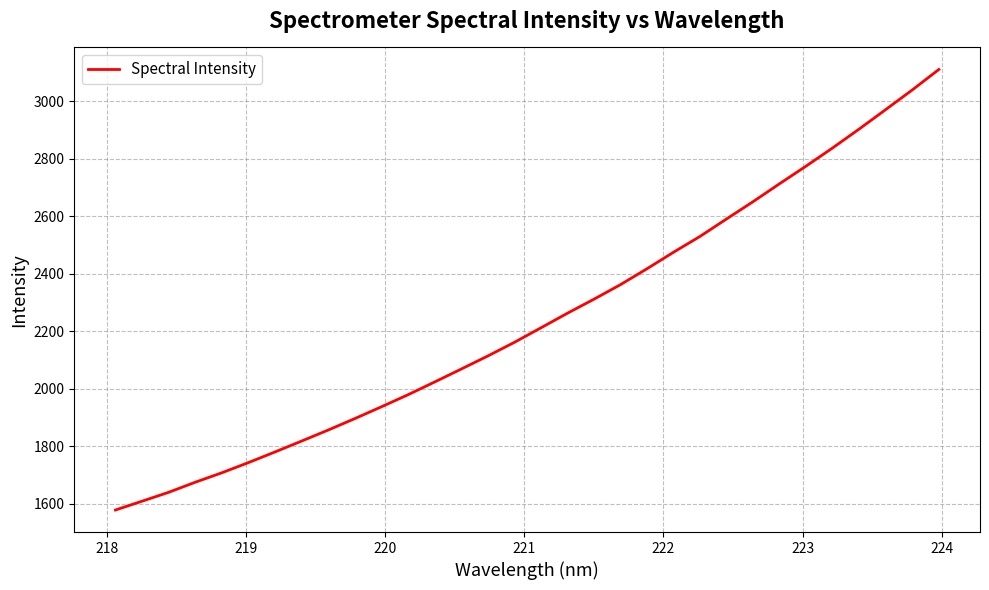

What is the smallest value displayed?

1577.8